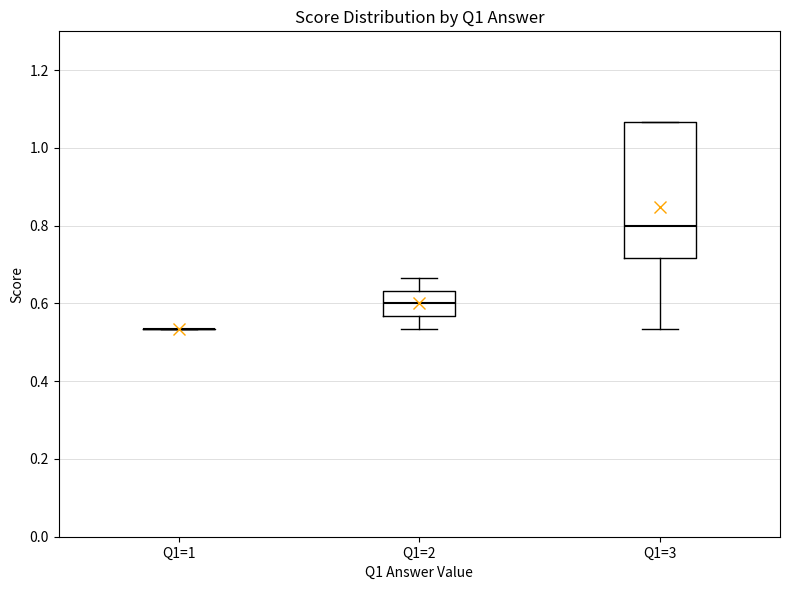

Reading left to right, read every box against the y-axis: the position of its median line, the range the box covers, and the ends of its whiskers. The values are not printed on the chart, so give them approximately, as read against the axis.

Q1=1: box collapsed to a line at 0.54, whiskers 0.54 to 0.54
Q1=2: median 0.60, box 0.56 to 0.64, whiskers 0.54 to 0.66
Q1=3: median 0.80, box 0.72 to 1.06, whiskers 0.54 to 1.06